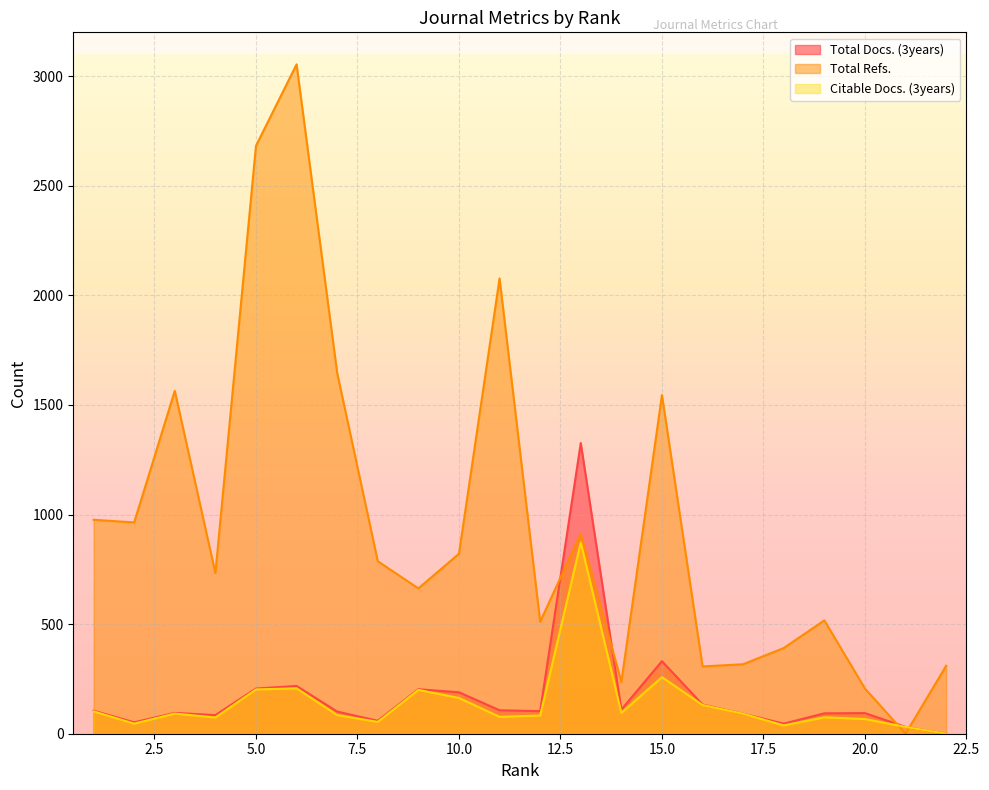

List the labels in order of Total Docs. (3years) value, smallest first.

22, 21, 18, 2, 8, 4, 17, 19, 20, 3, 7, 12, 1, 11, 14, 16, 10, 9, 5, 6, 15, 13